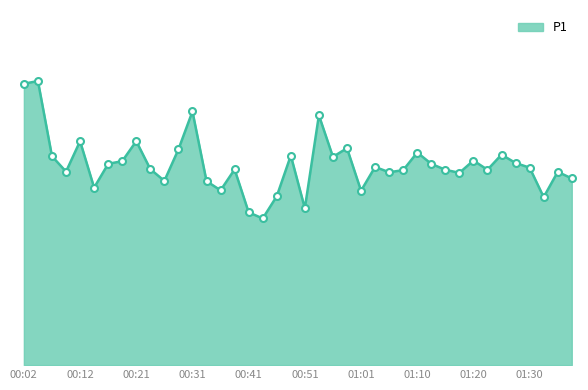

At which label does the data first exceed 16?

00:02